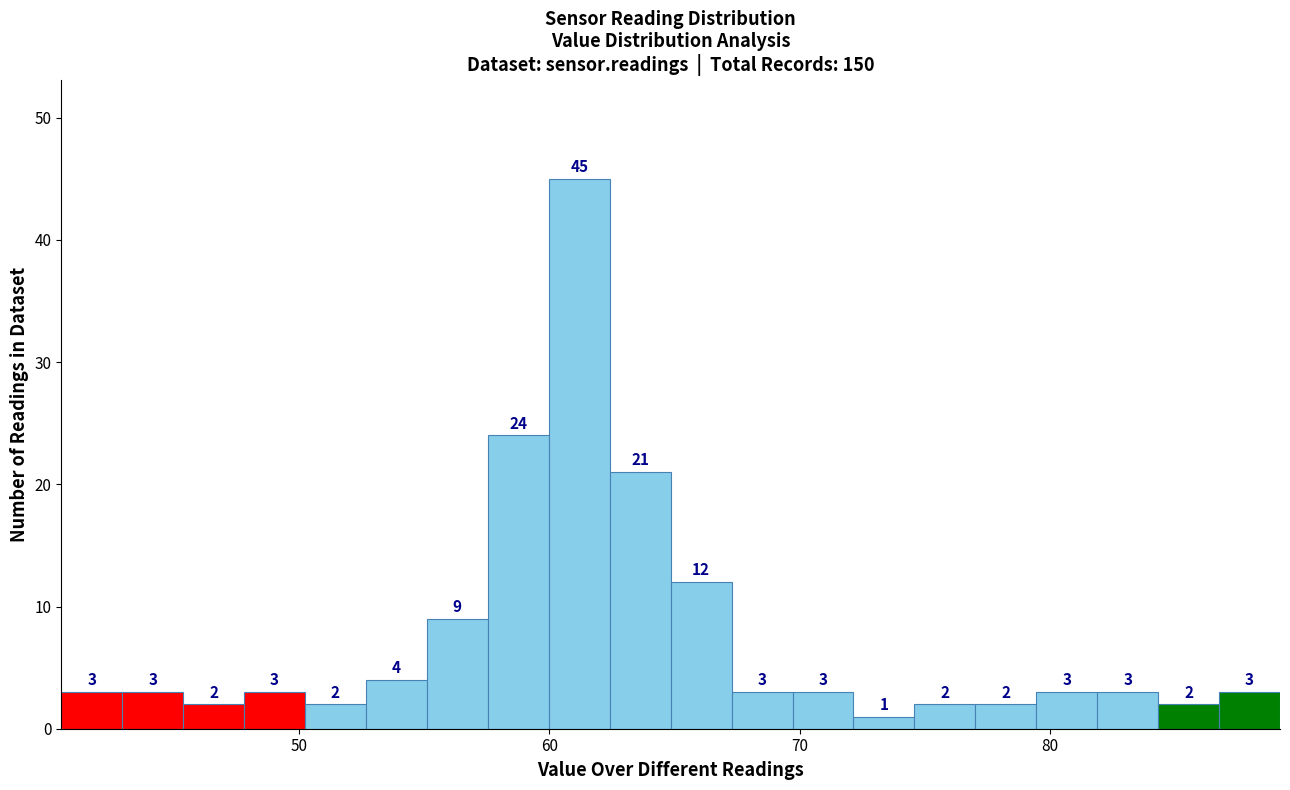

Around what value on the x-axis is the tallest bar? Give the approximate position of its centre, as read against the axis.

61